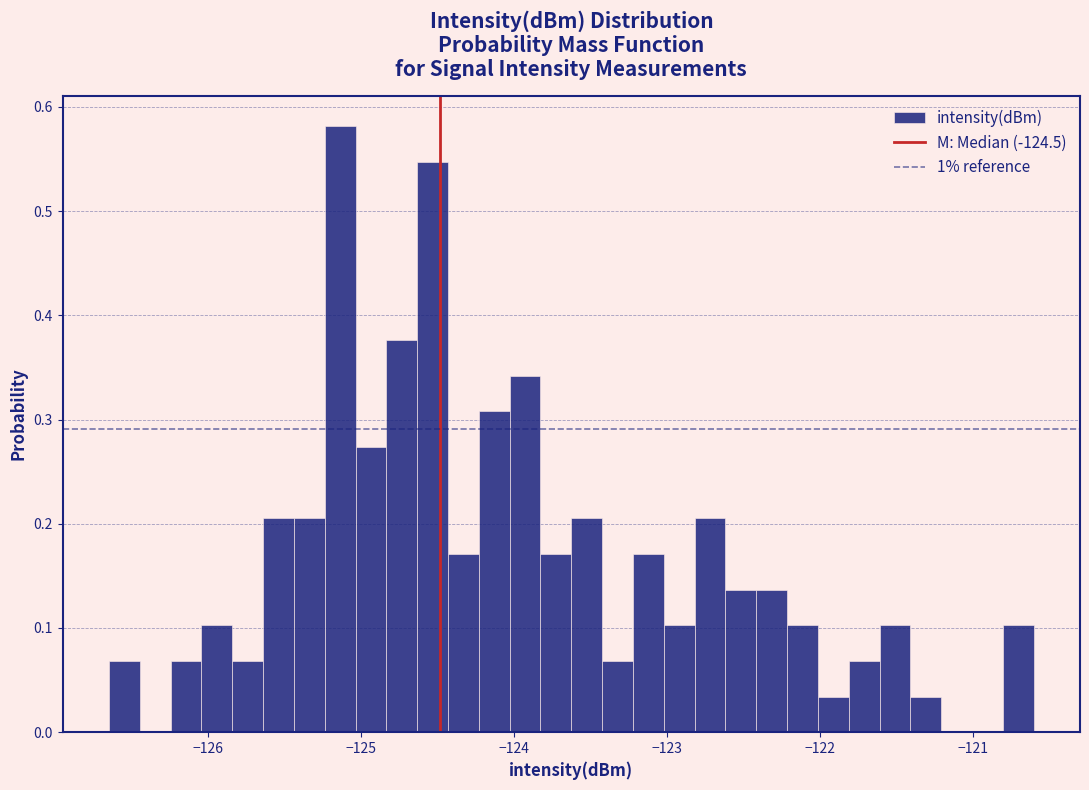

Around what value on the x-axis is the tallest bar? Give the approximate position of its centre, as read against the axis.

-125.1